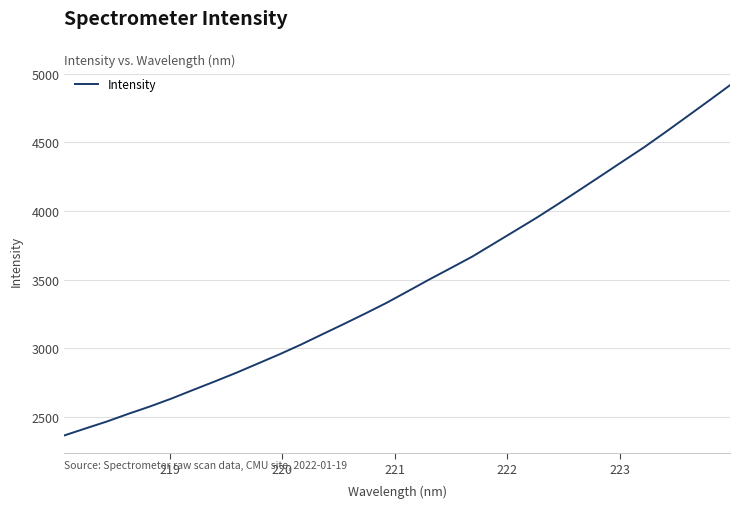

What is the difference between the maximum and minimum values?

2555.1